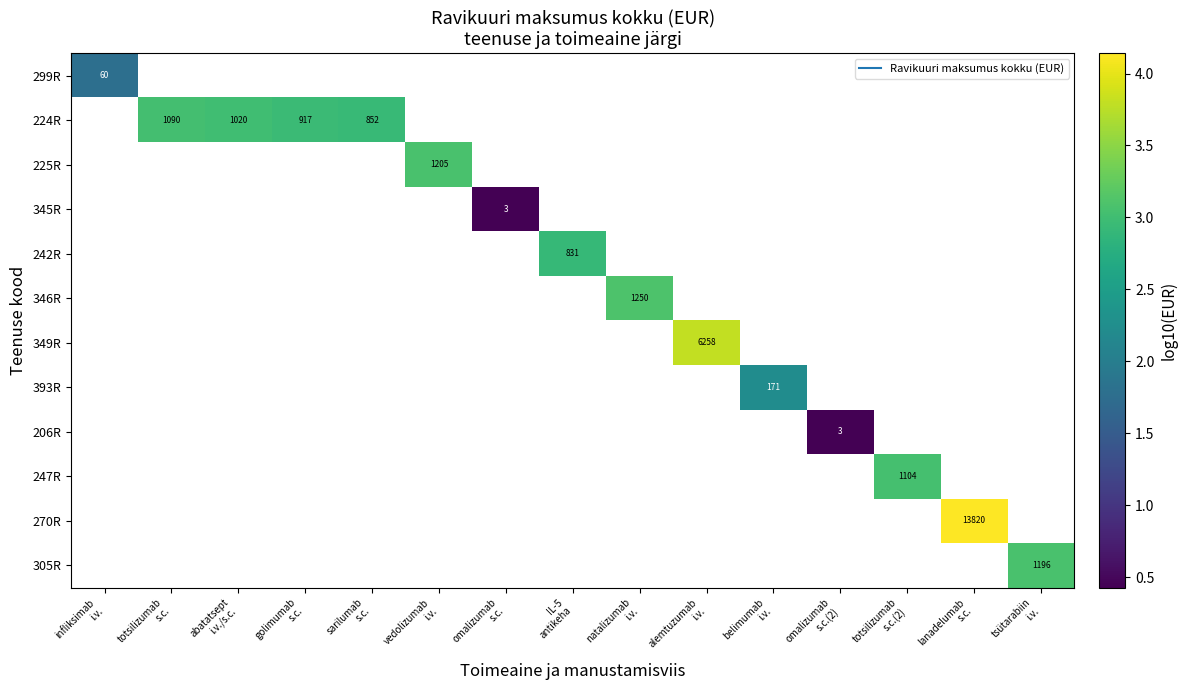

What is the approximate value of 270R at lanadelumab s.c.?

4.1